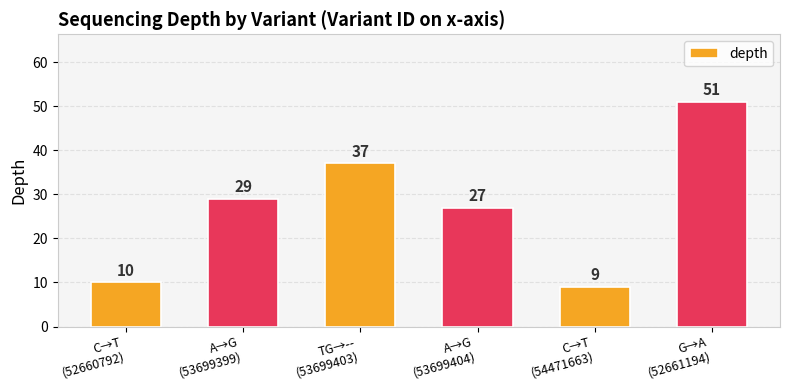

How many bars are there in total?

6